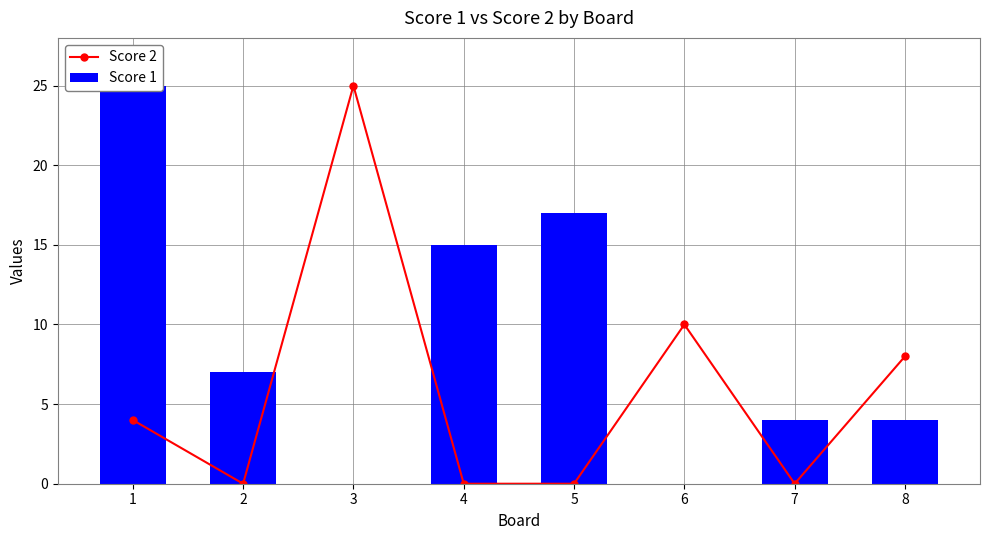

Reading left to right, list all the values displayed in this chart.

Score 2: 4	0	25	0	0	10	0	8
Score 1: 25	7	0	15	17	0	4	4